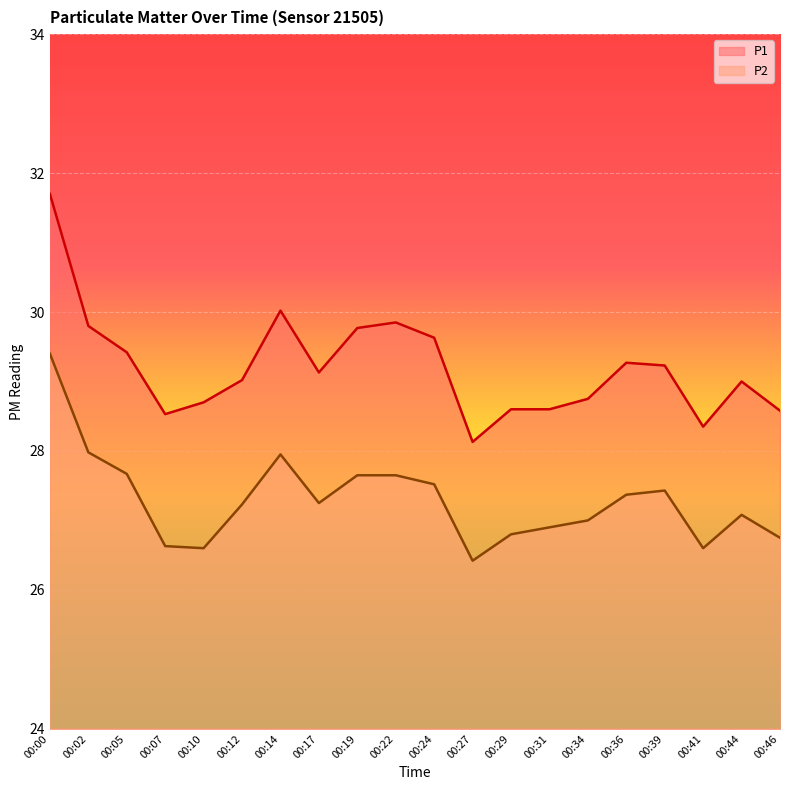

True or false: P2 has more than 2 interior local peaks.

True